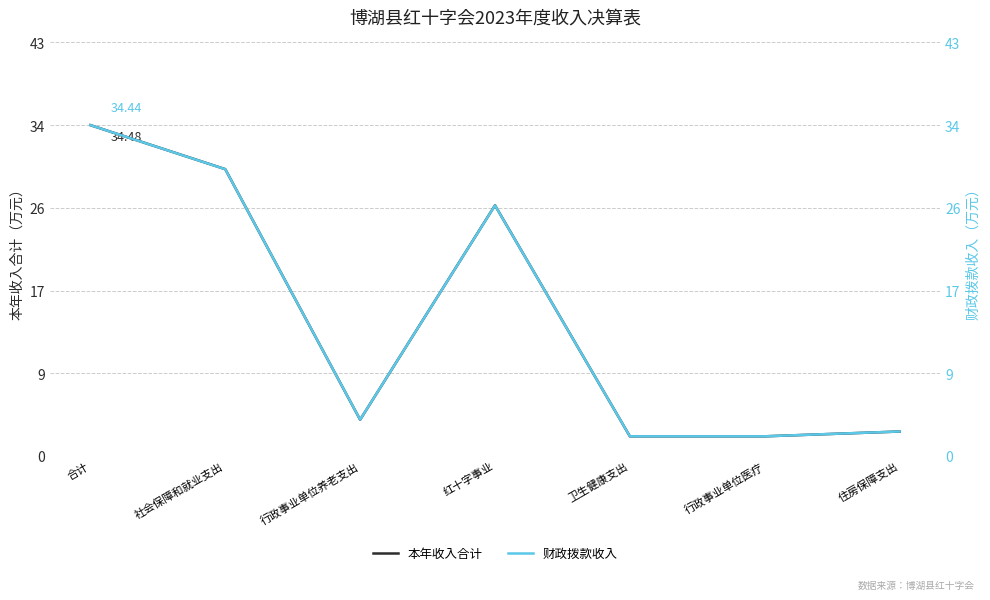

How many values in the 财政拨款收入 series exceed 3?

4